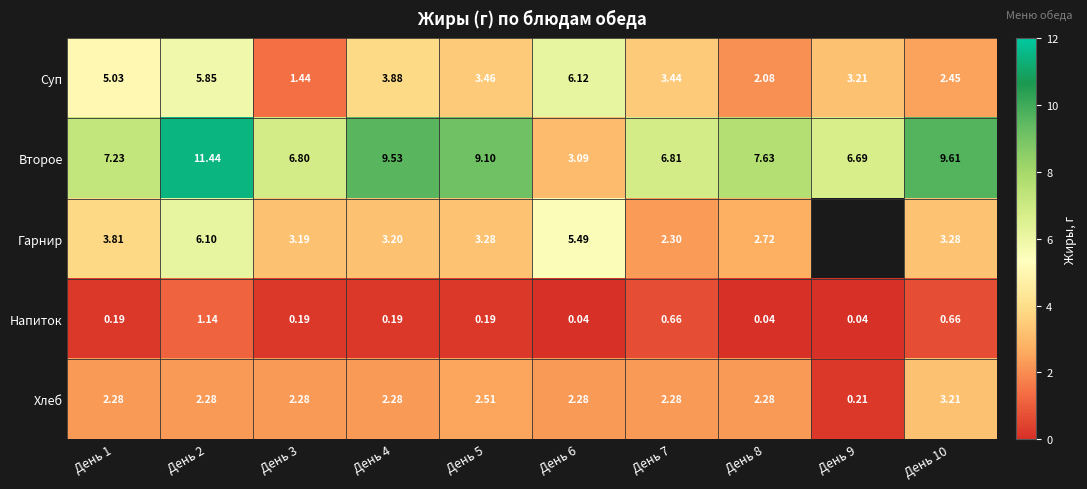

Which series changed the most between День 1 and День 8?

Суп